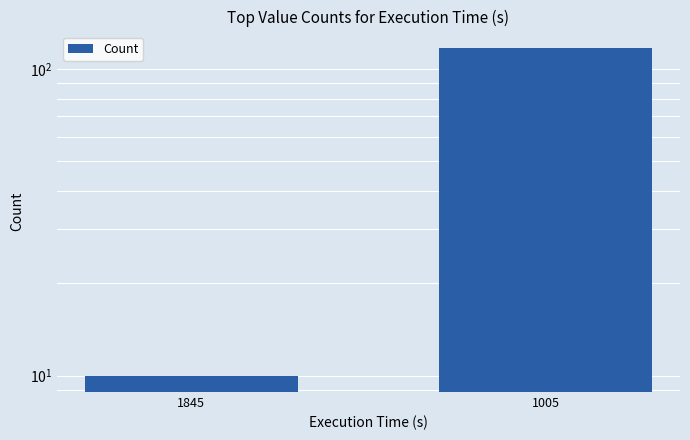

Reading right to left, what are all the values shown in this chart?

1005=117	1845=10